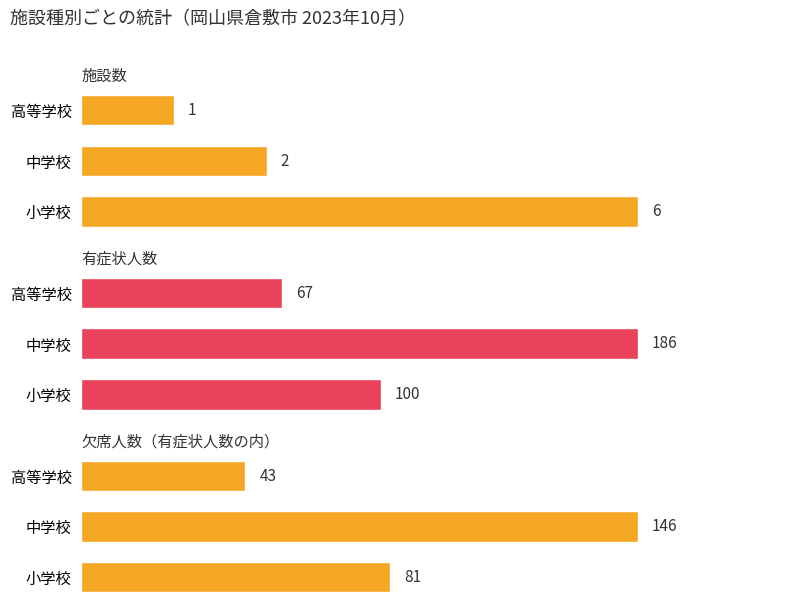

How many bars are there in each group?

3